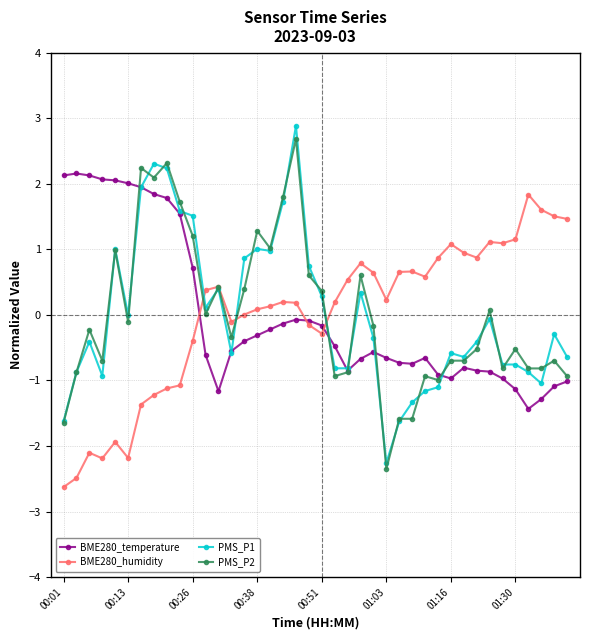

What is the smallest value displayed?

-2.6